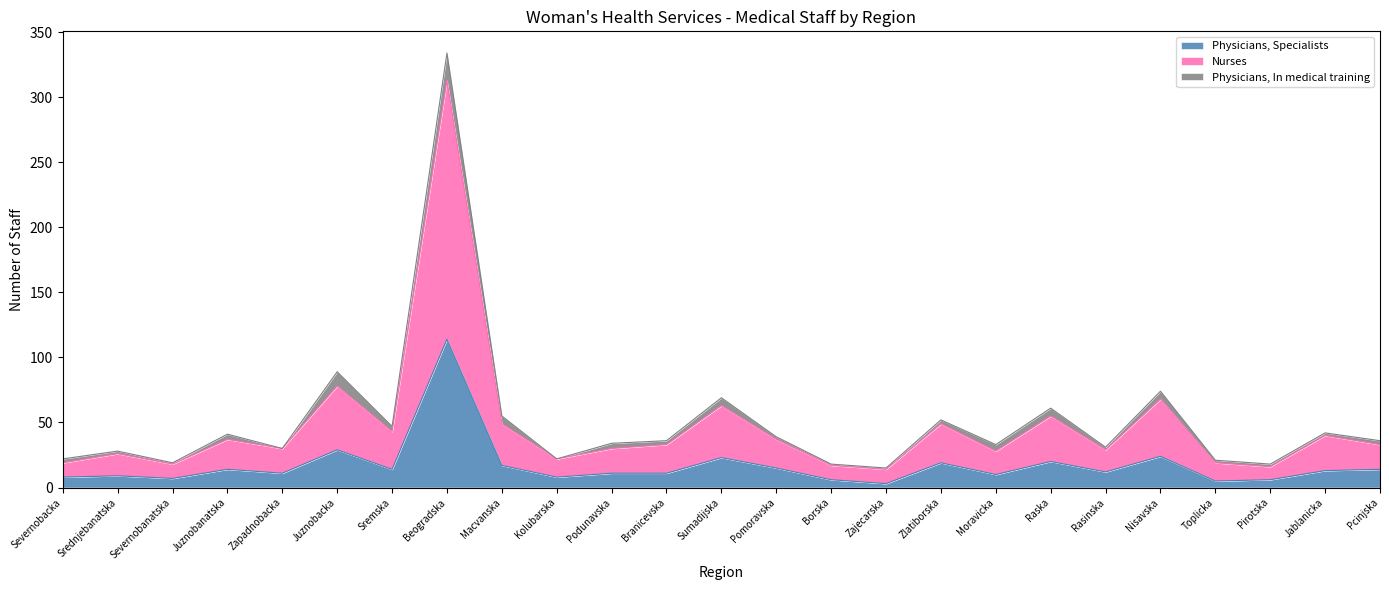

Which category has the highest value across all series?

Beogradska